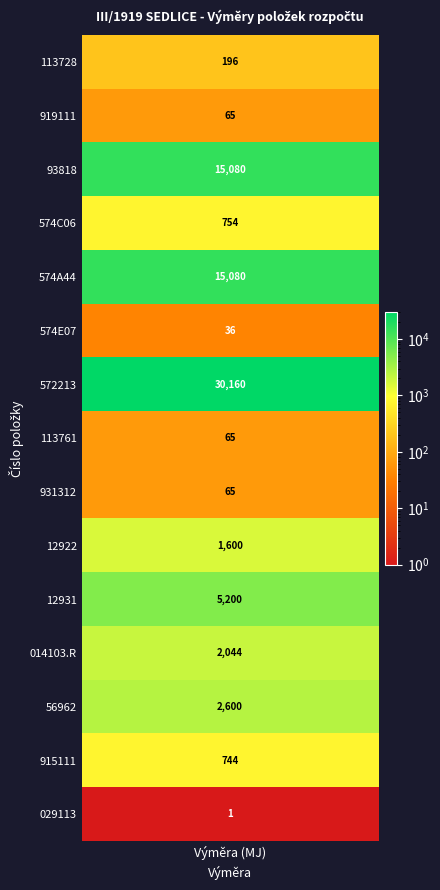

True or false: the data shows 2268.2 at 9.

False